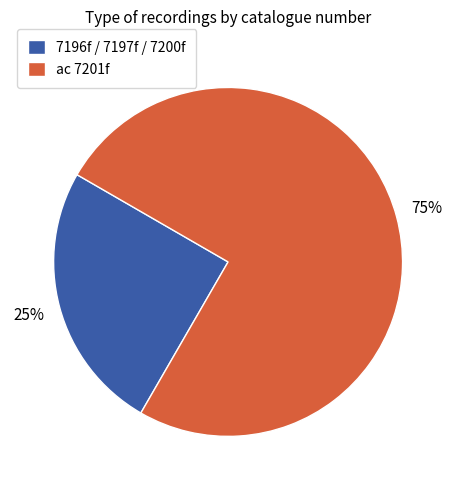

Is there any slice that represents more than half of the pie?

Yes